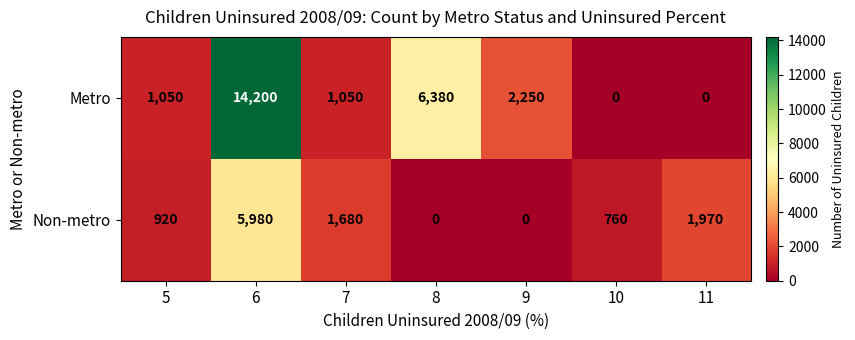

Which series has the largest total across all categories?

Metro